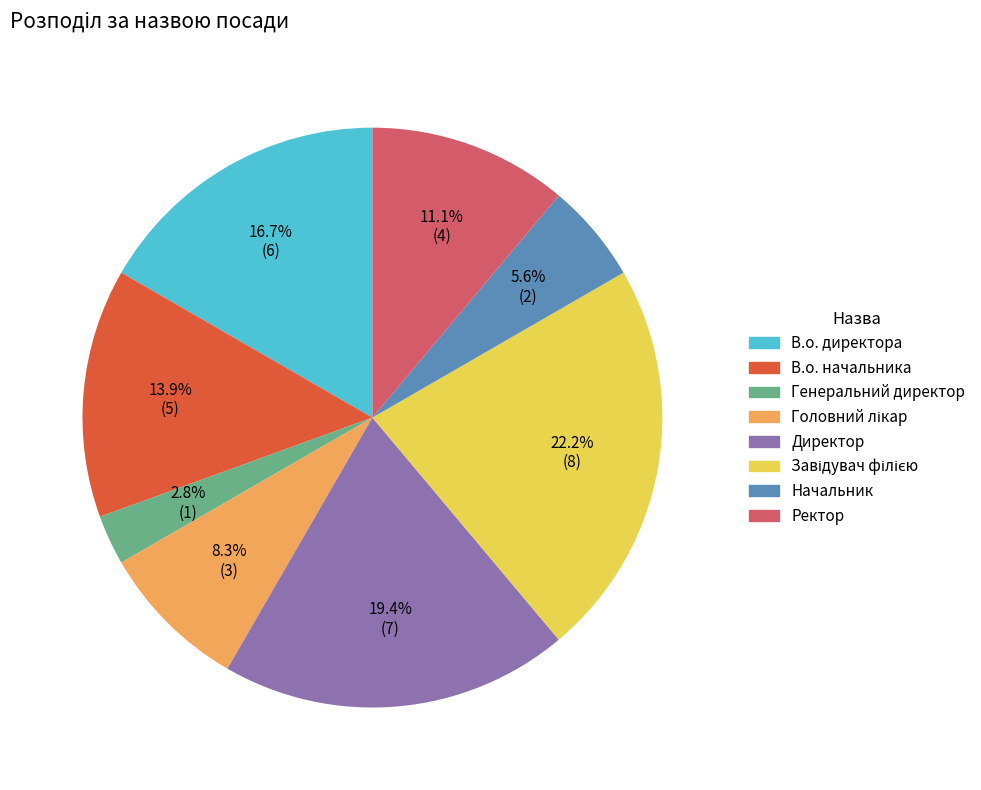

To the nearest percent, what is the difference between the Директор and В.о. начальника slice percentages?

6%